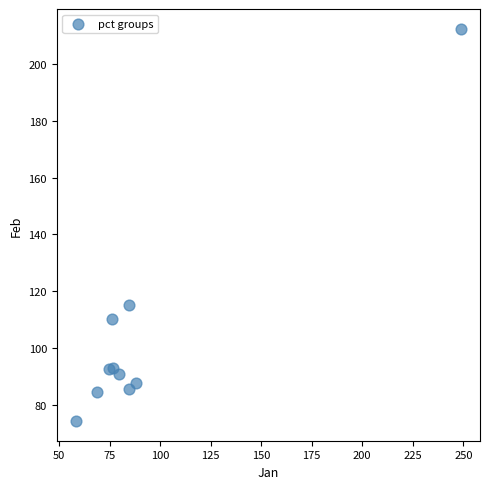

What is the range of Y values (max minus min)?

138.4